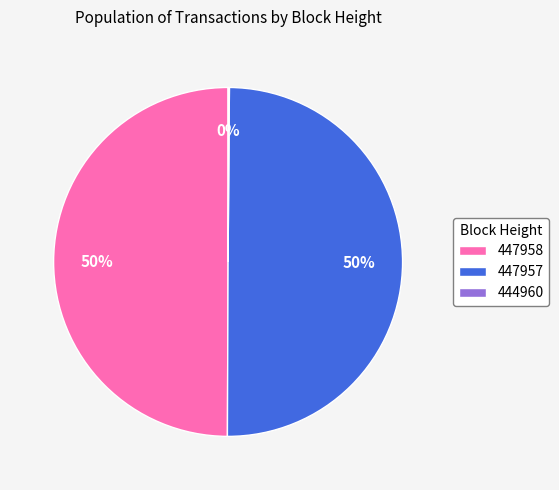

True or false: 447958 accounts for 36% of the total.

False